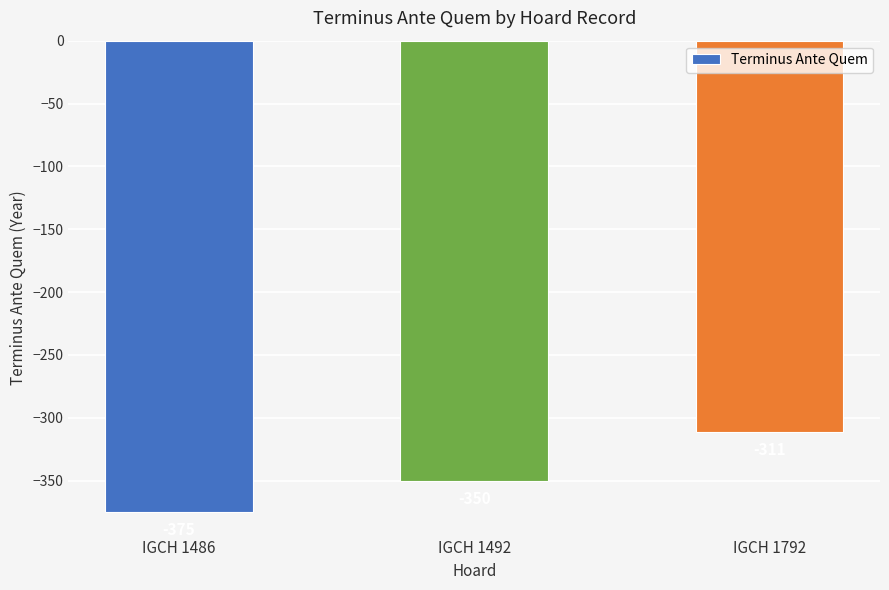

Count the values in the range -375 to -311.

3